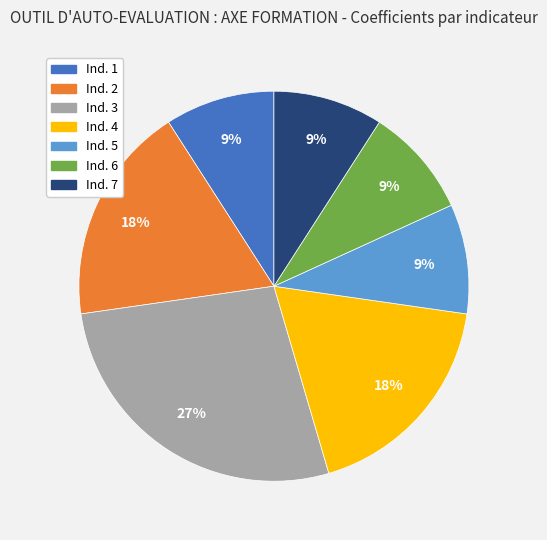

The Ind. 4 slice represents 18% of the pie. True or false?

True